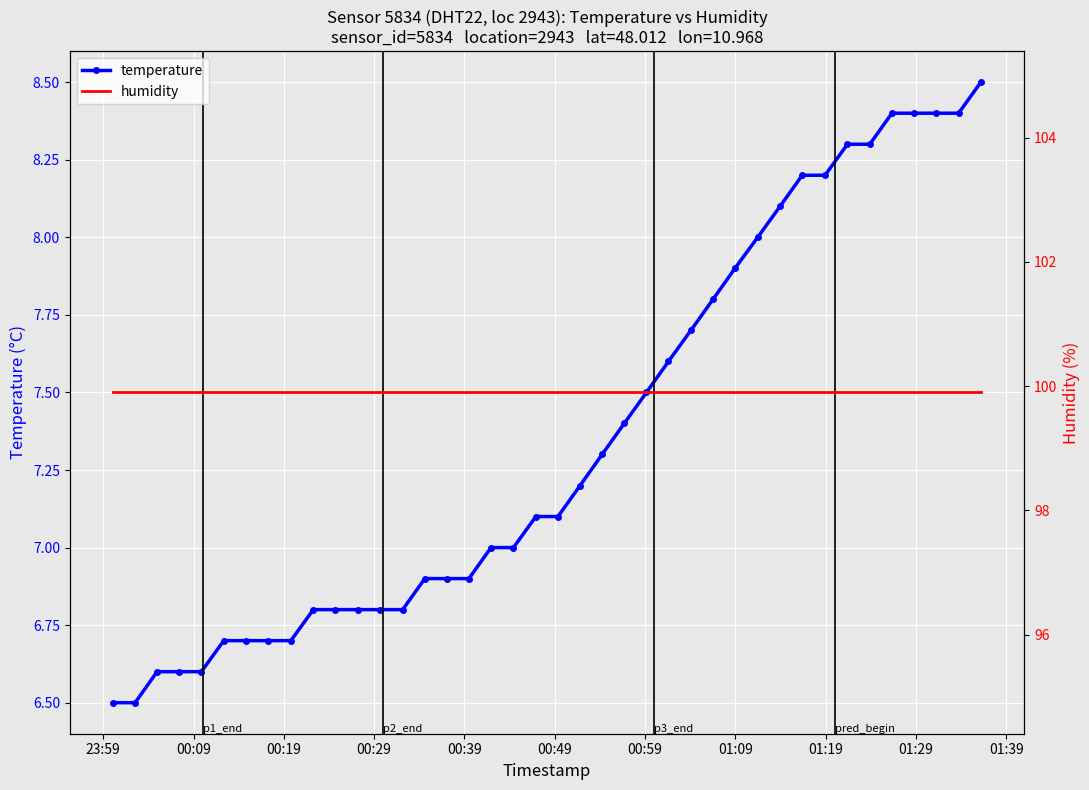

True or false: temperature has more than 1 points higher than both neighbors.

False